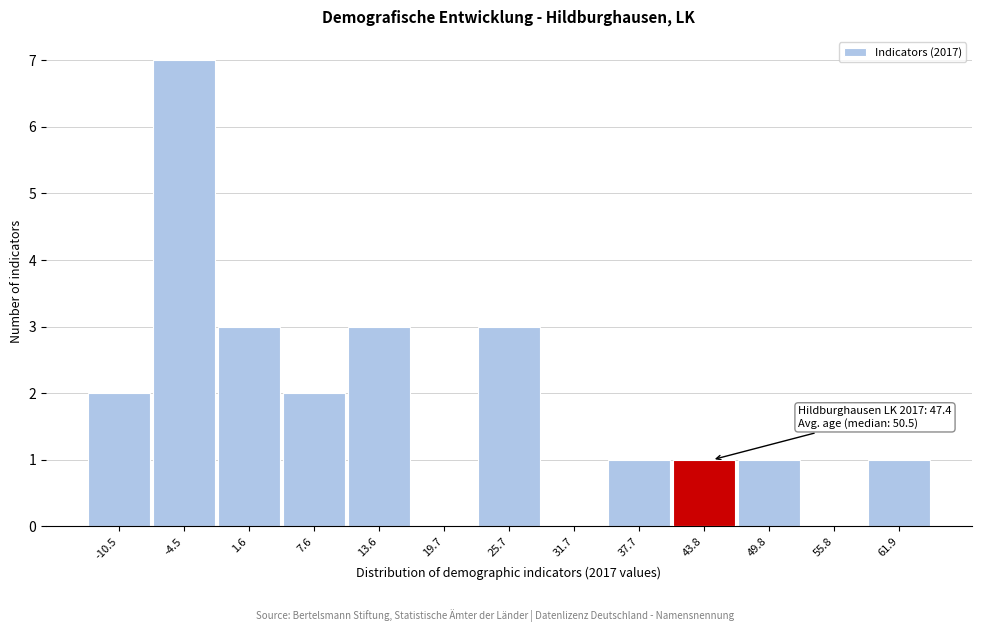

Reading left to right, extract all data points from this chart.

-10.5=2	-4.5=7	1.6=3	7.6=2	13.6=3	19.7=0	25.7=3	31.7=0	37.7=1	43.8=1	49.8=1	55.8=0	61.9=1